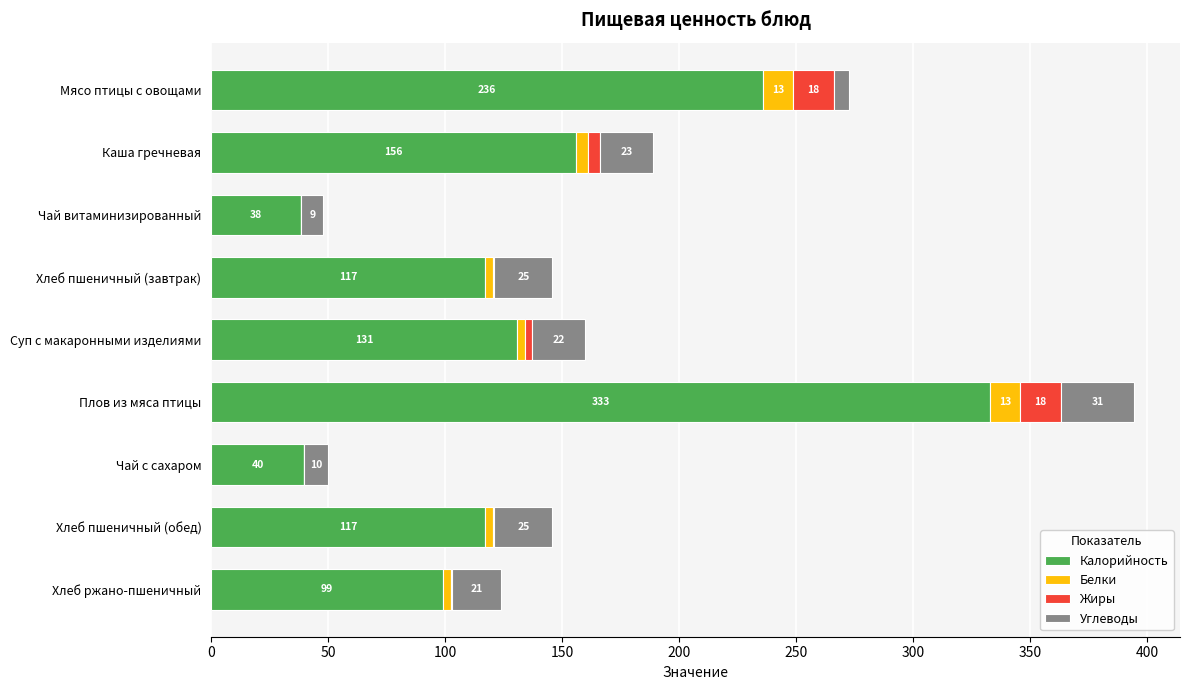

Is it true that Калорийность equals 88.3 at Мясо птицы с овощами?

False